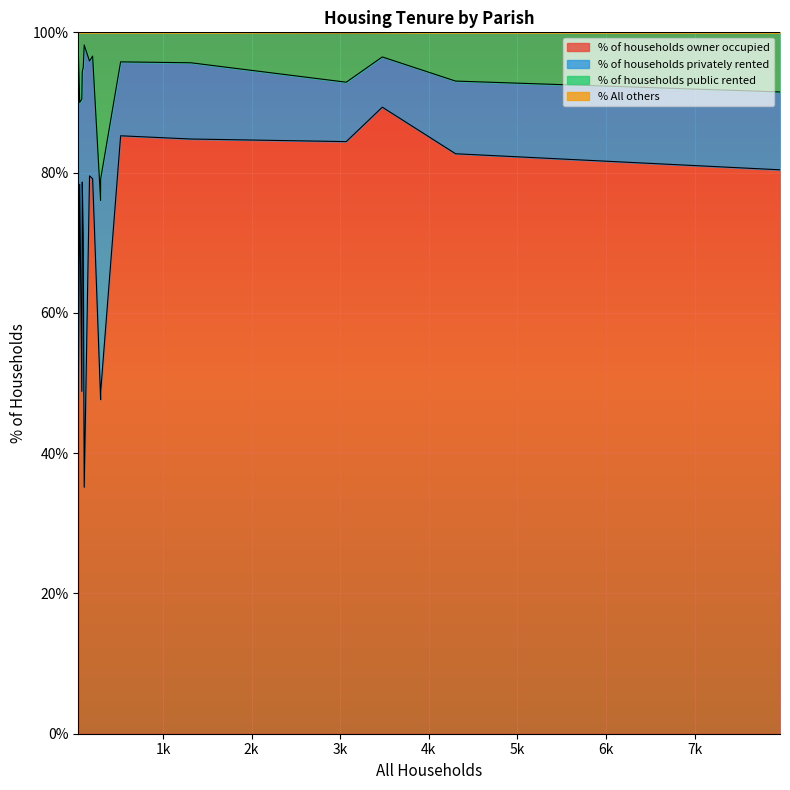

True or false: % All others has more than 2 points higher than both neighbors.

False